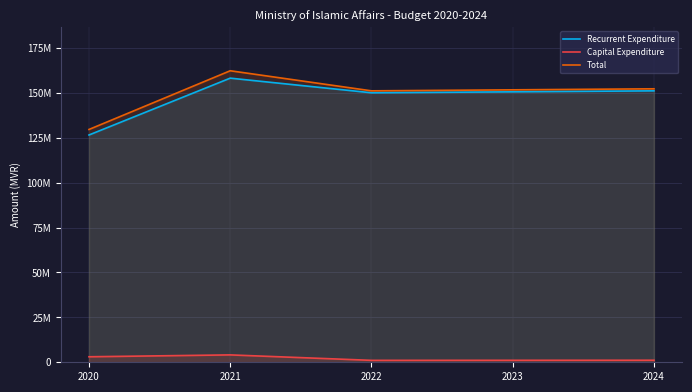

True or false: Capital Expenditure and Recurrent Expenditure cross at least once.

False